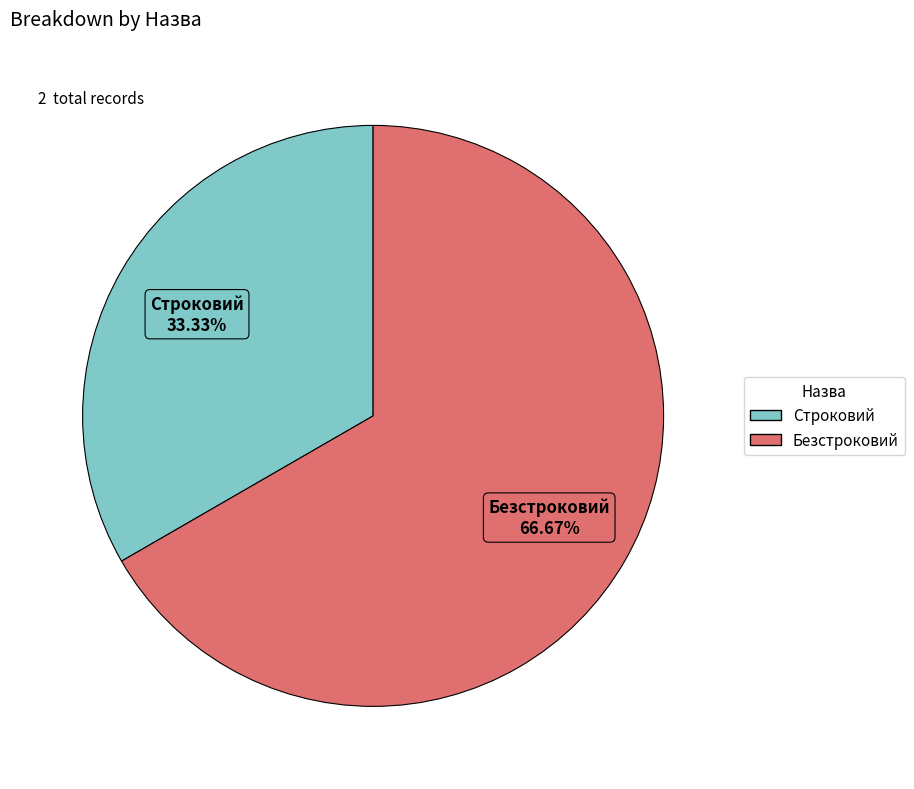

How many segments does this pie chart have?

2